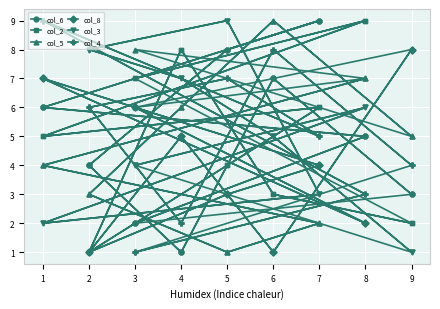

How many values in the col_6 series are below 5?

8